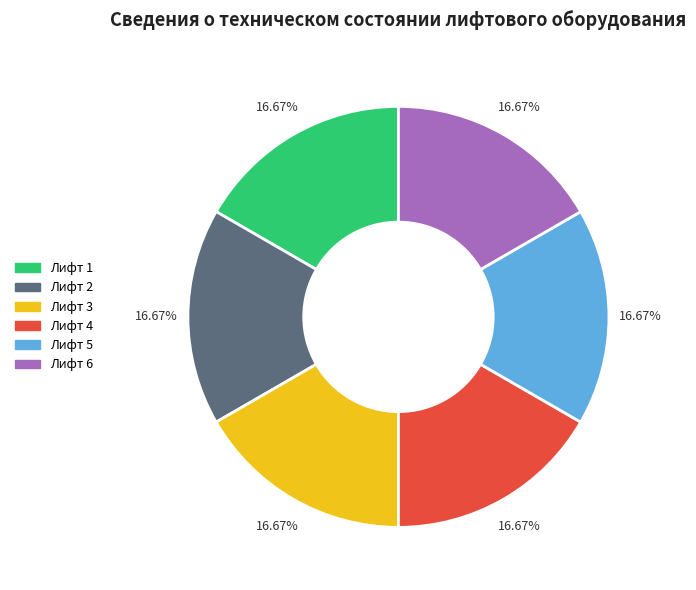

To the nearest percent, what is the average slice percentage?

17%